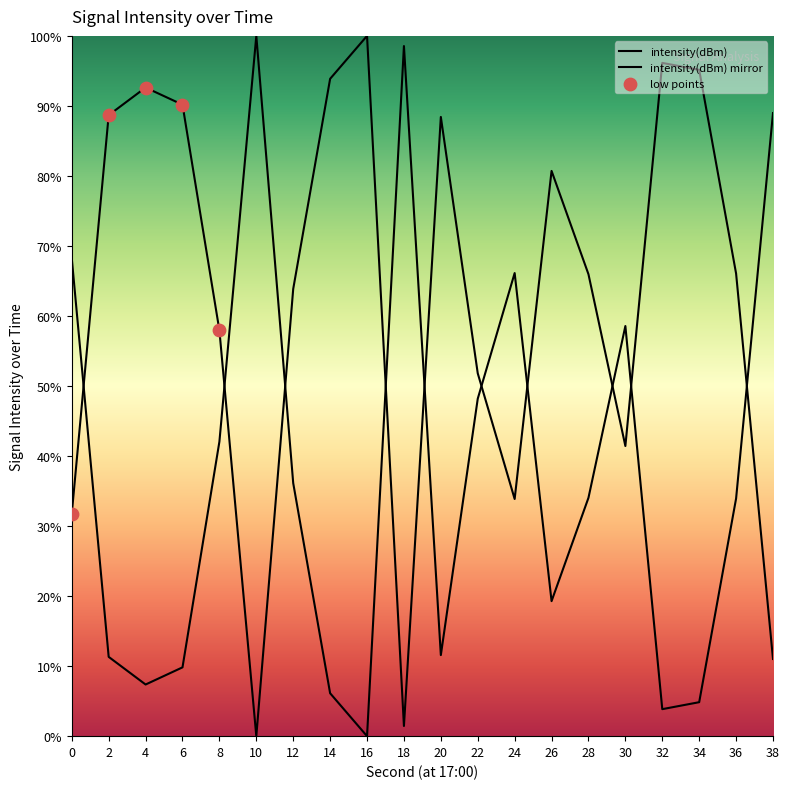

Between 4 and 34, which is larger?

34